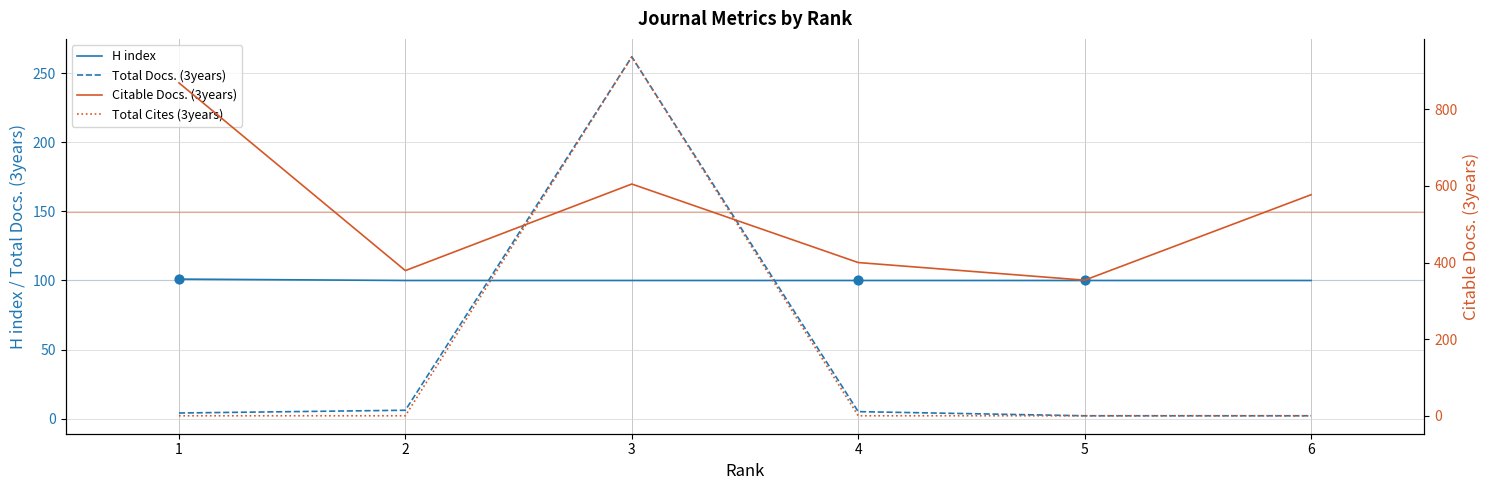

Is the value of H index at 2 greater than the value of Total Docs. (3years) at 1?

Yes